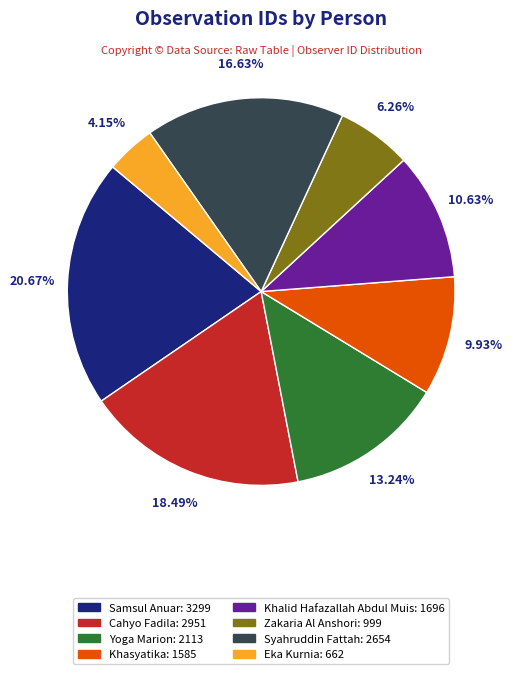

What percentage is the Khalid Hafazallah Abdul Muis slice, to the nearest percent?

11%